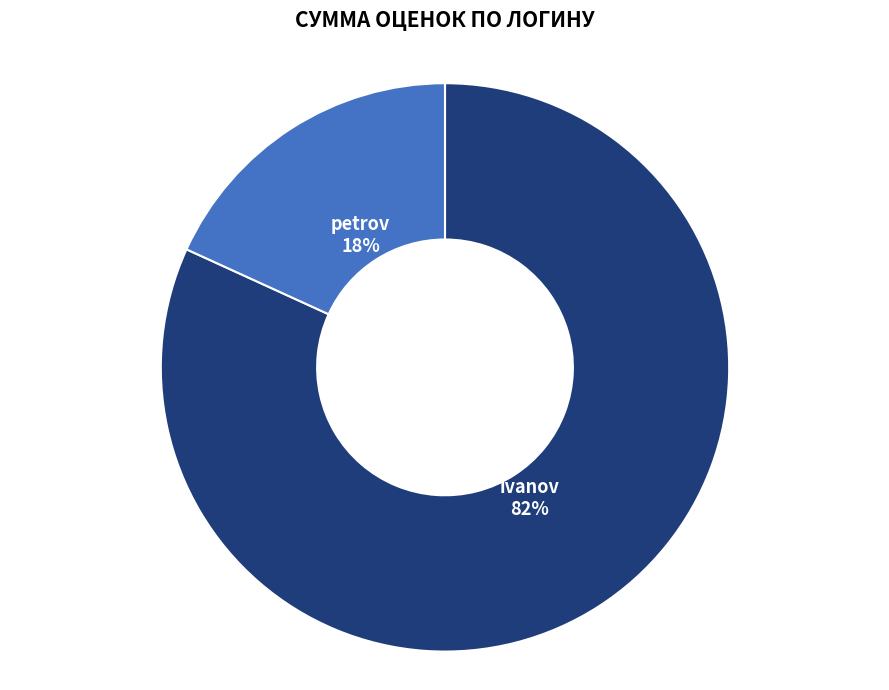

Combined, do ivanov and petrov account for over 50%?

Yes